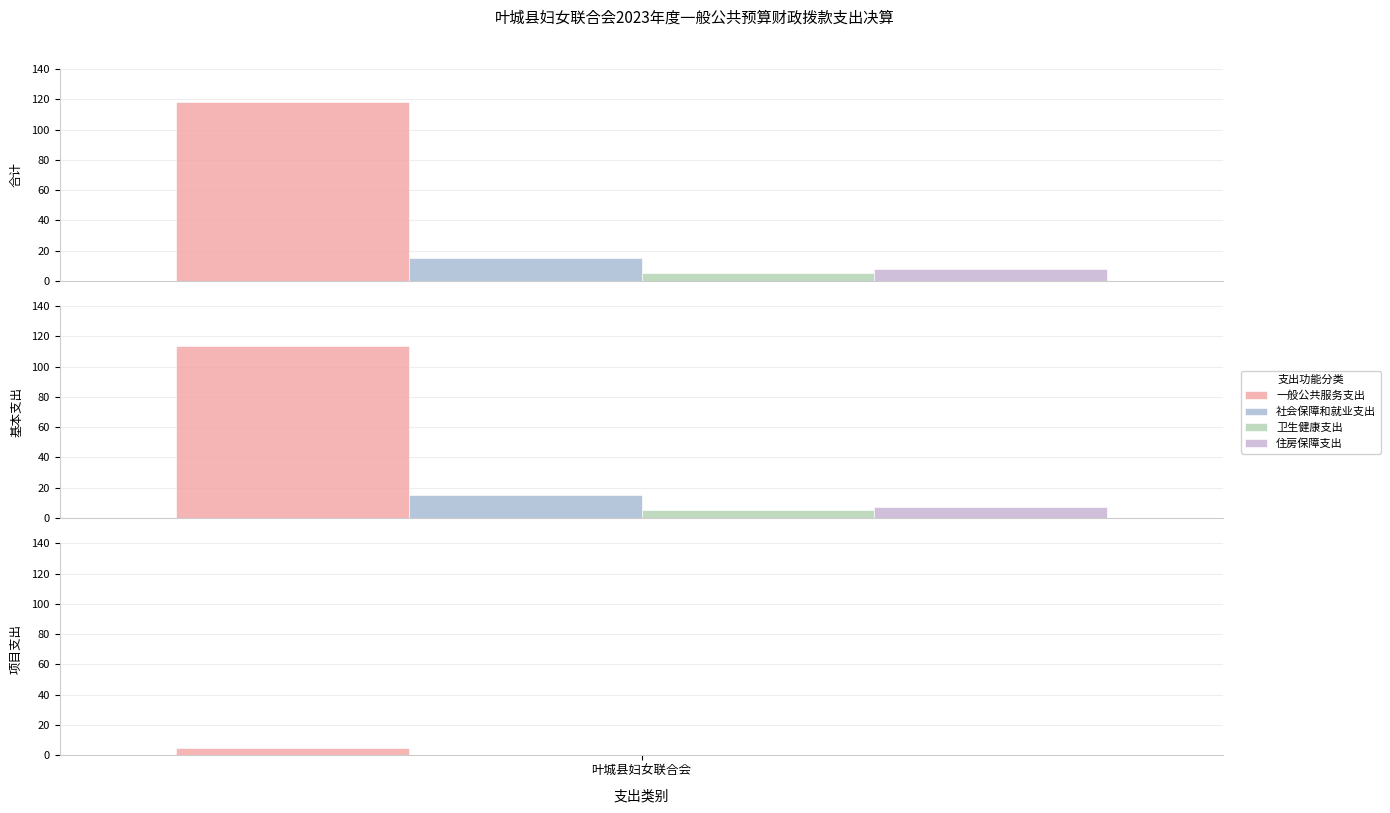

List the series in order of their peak value, highest first.

一般公共服务支出, 社会保障和就业支出, 住房保障支出, 卫生健康支出